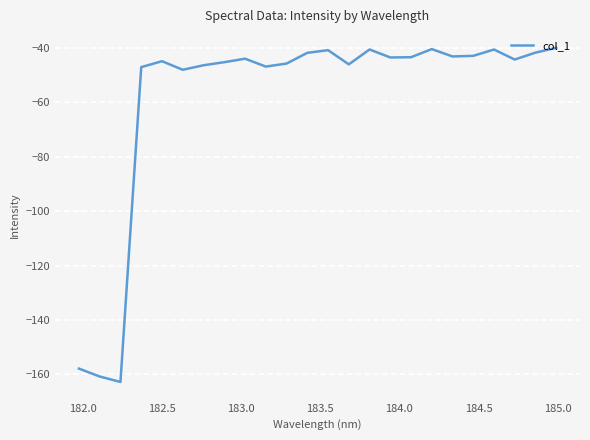

What is the maximum value shown in the chart?

-40.0